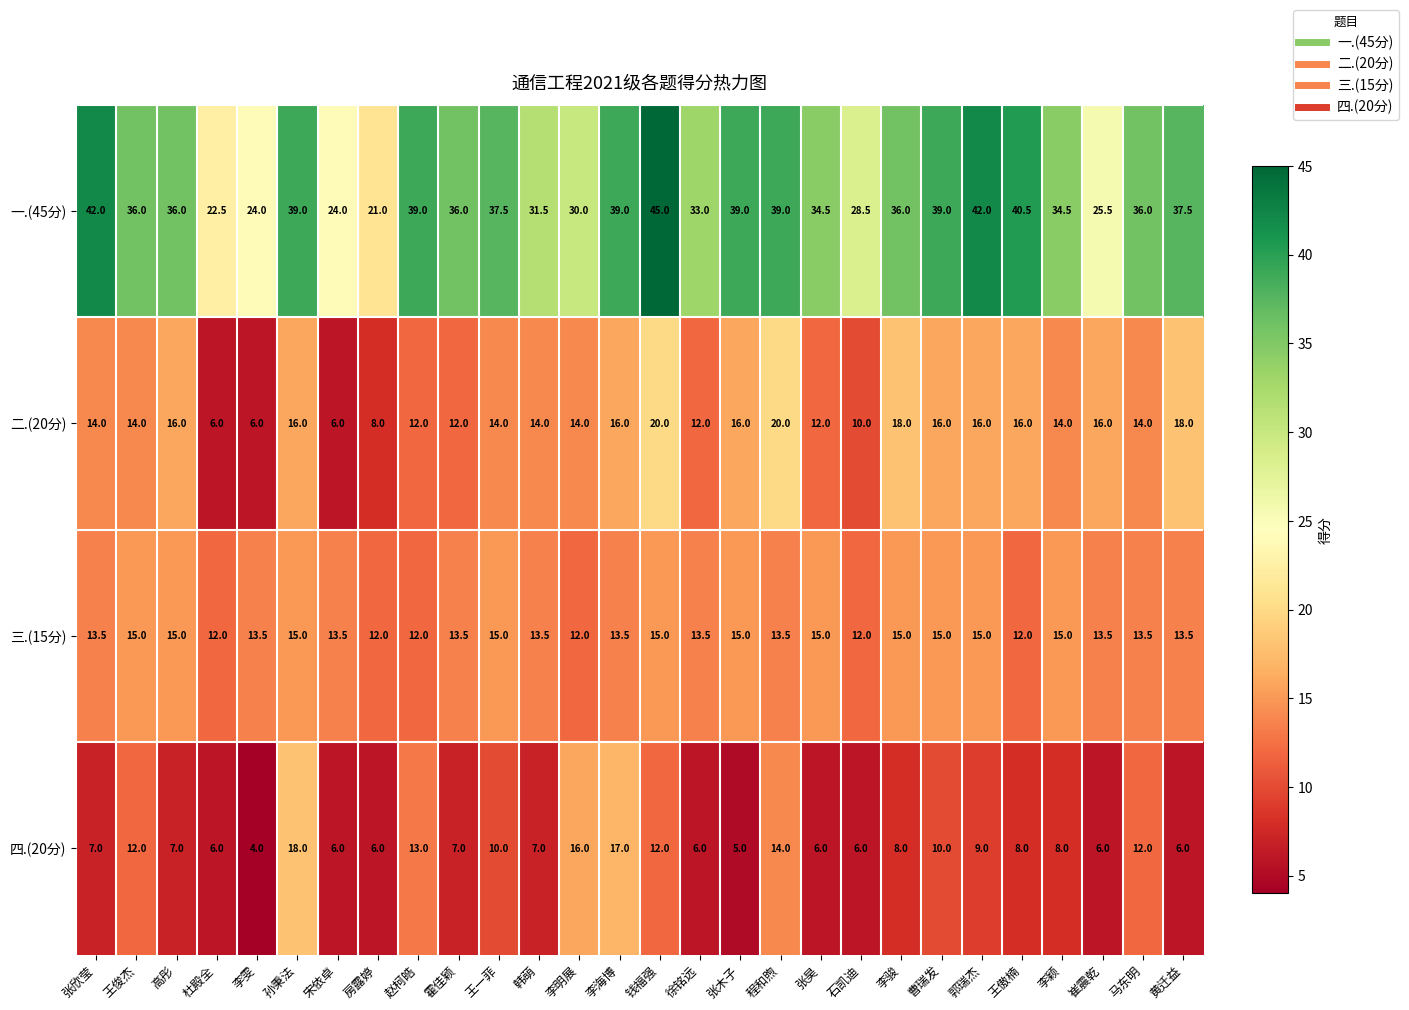

List the series in order of their peak value, highest first.

一.(45分), 二.(20分), 四.(20分), 三.(15分)